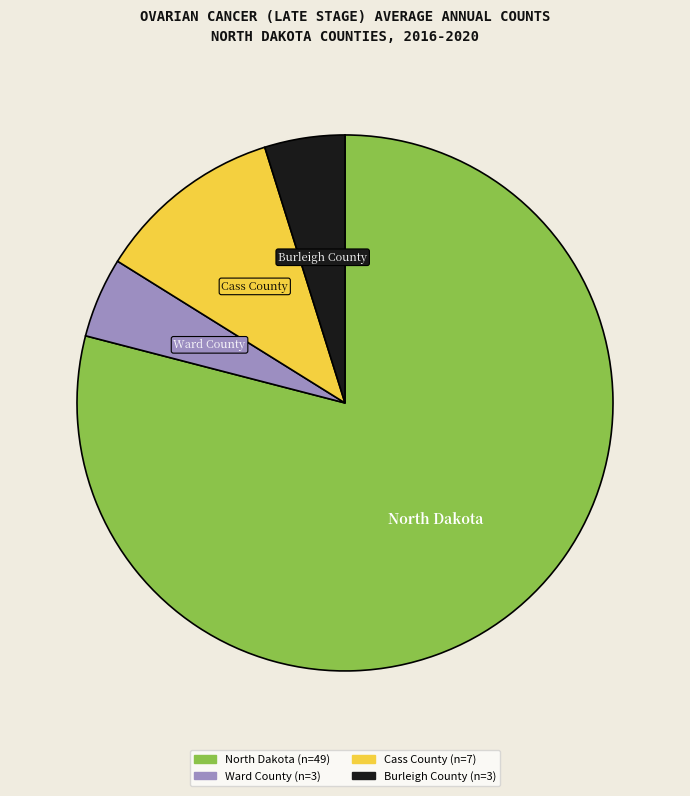

Which has a higher value, Ward County or Cass County?

Cass County